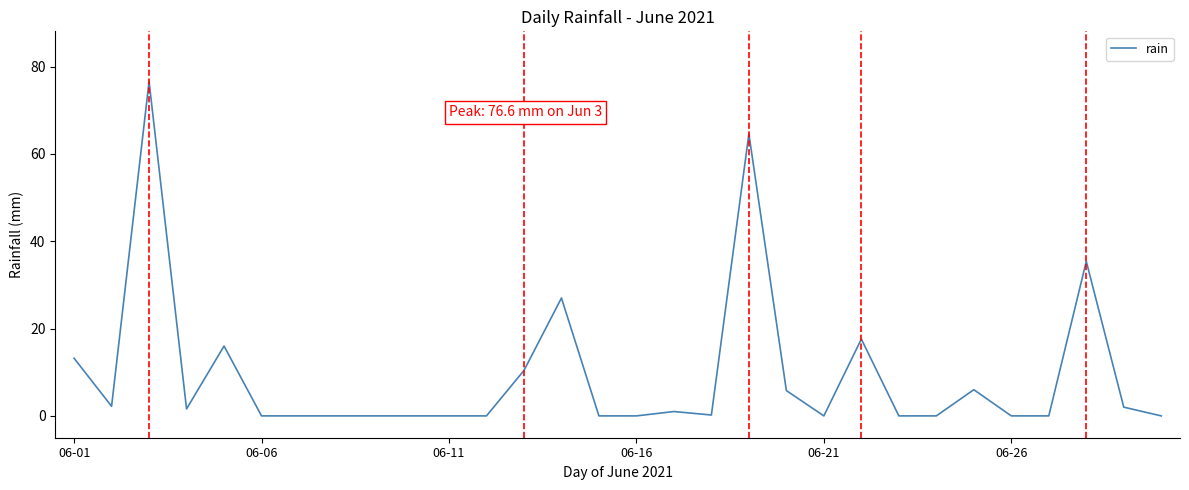

What is the difference between the maximum and minimum values?

76.6